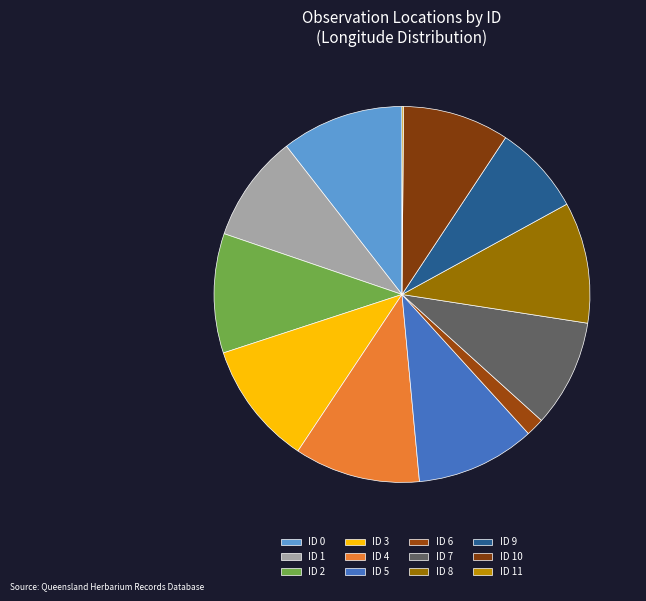

How many segments does this pie chart have?

12